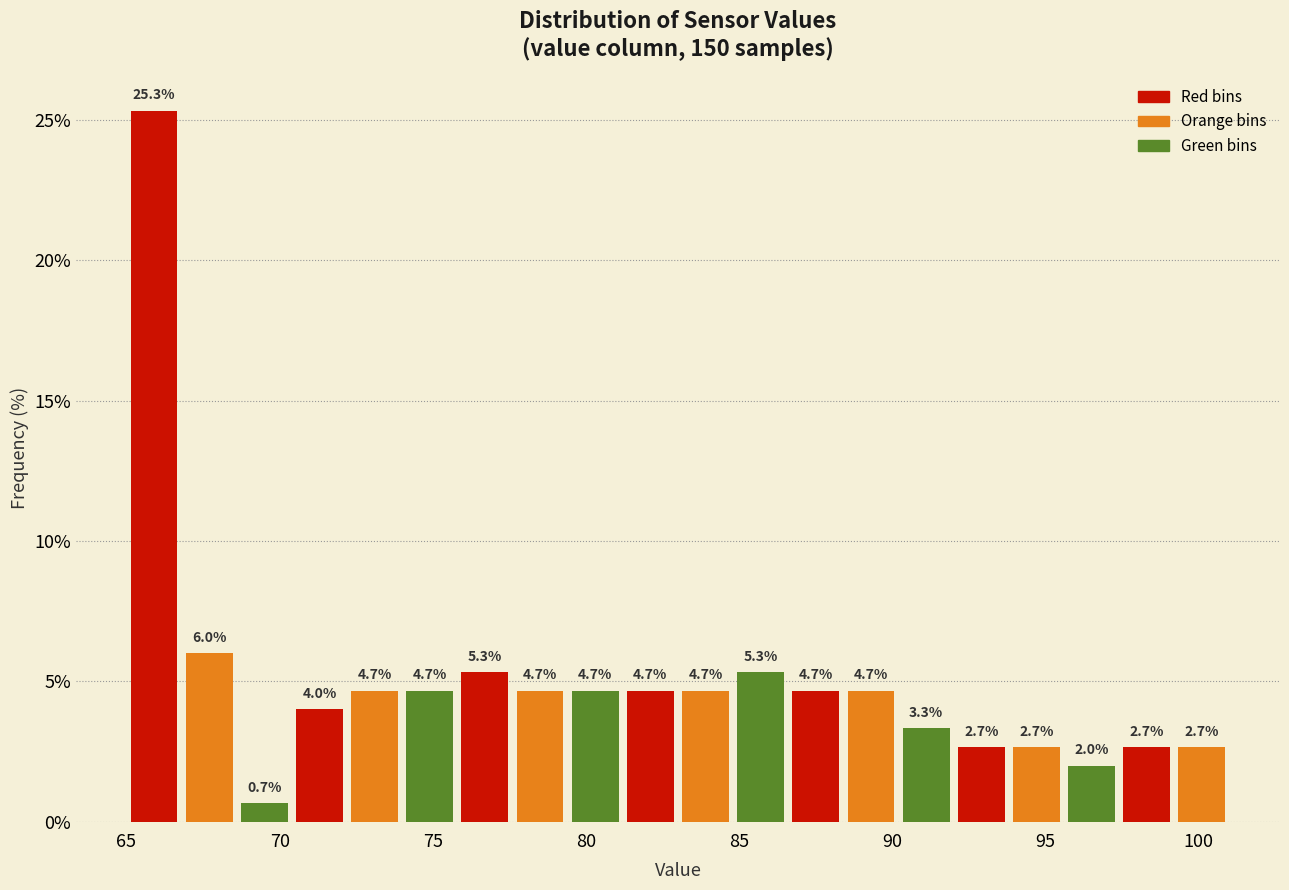

Around what value on the x-axis is the tallest bar? Give the approximate position of its centre, as read against the axis.

66.0